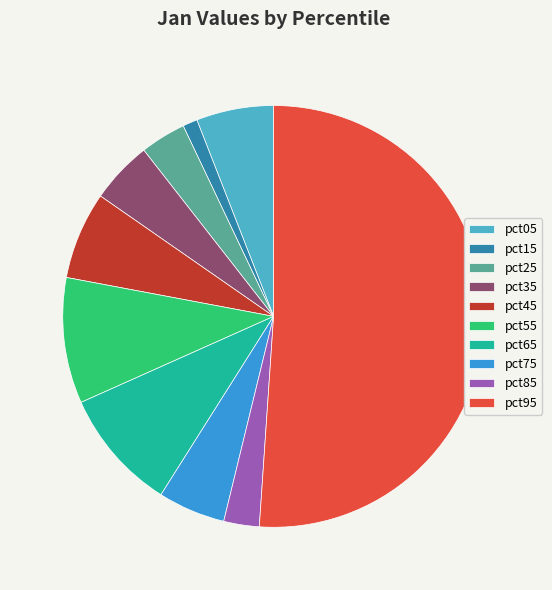

Which slice is the smallest?

pct15